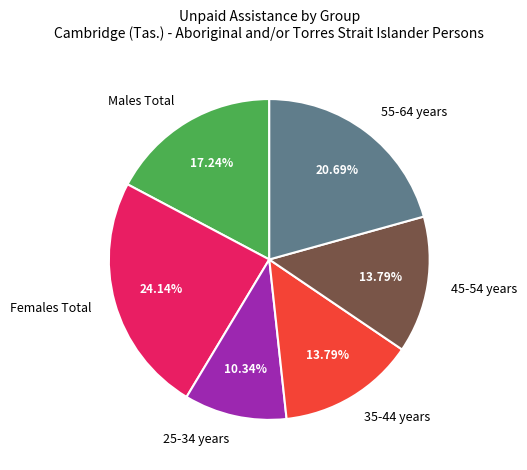

Is 25-34 years the majority of the pie?

No